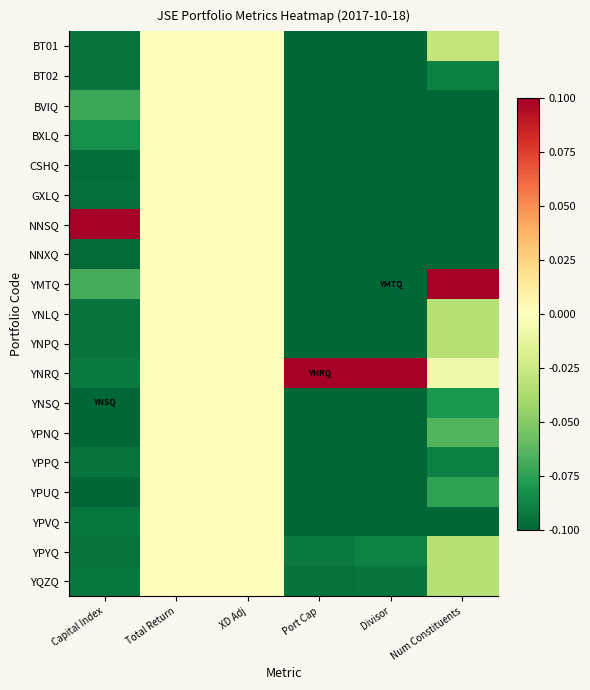

Which series has the largest total across all categories?

YNRQ